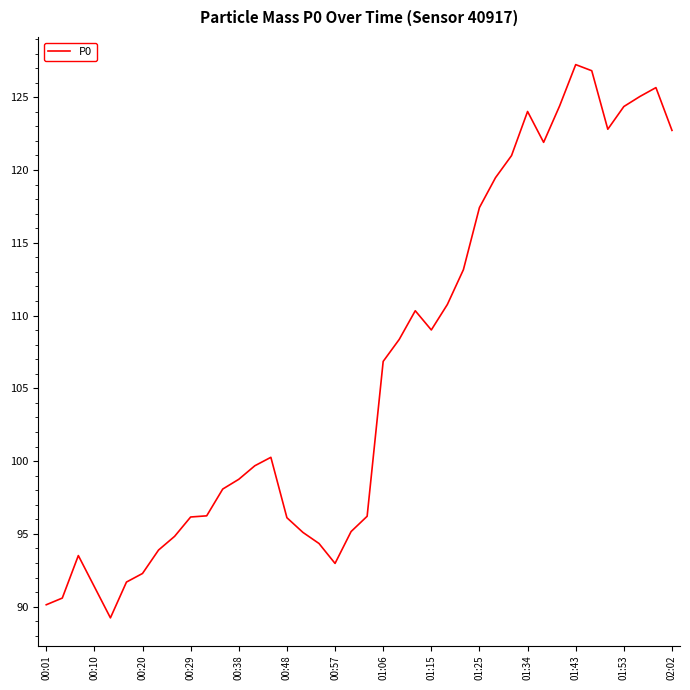

How many series are shown in this chart?

1